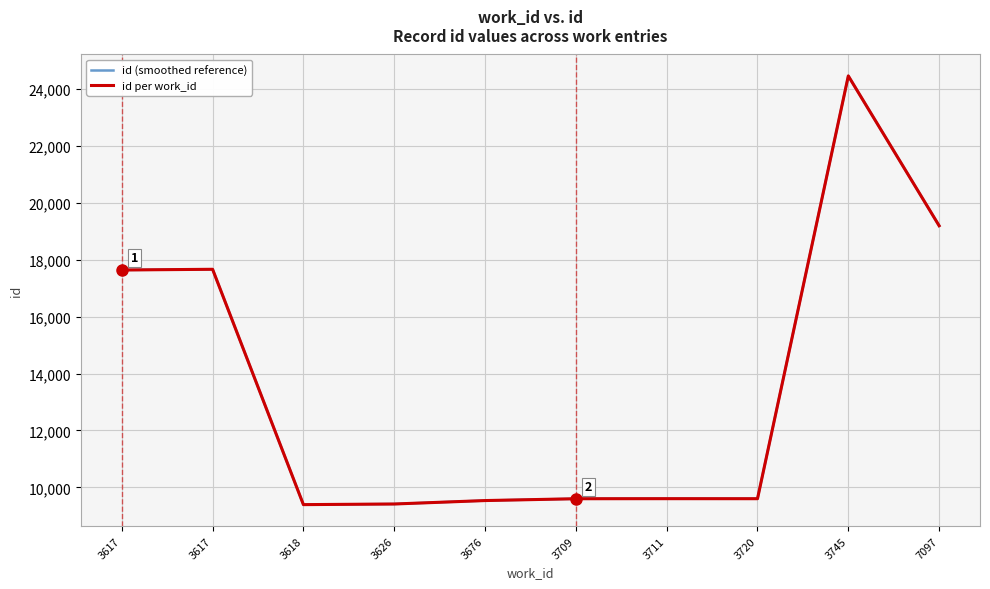

True or false: id (smoothed reference) has more than 2 points higher than both neighbors.

True